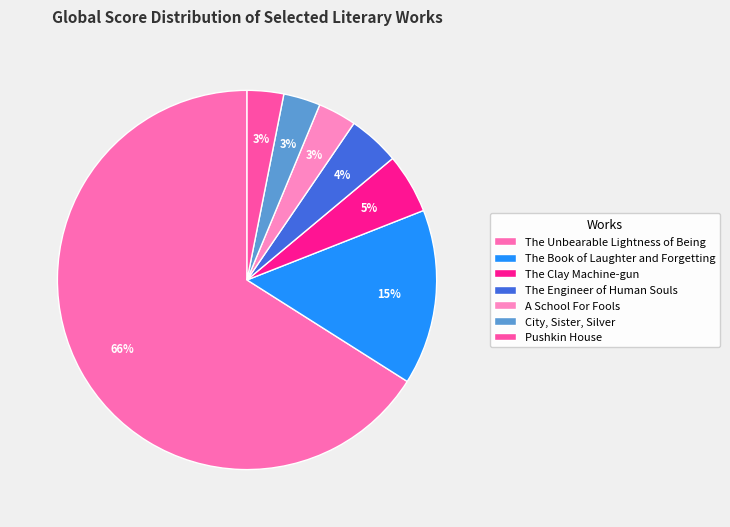

How many slices are in this pie chart?

7